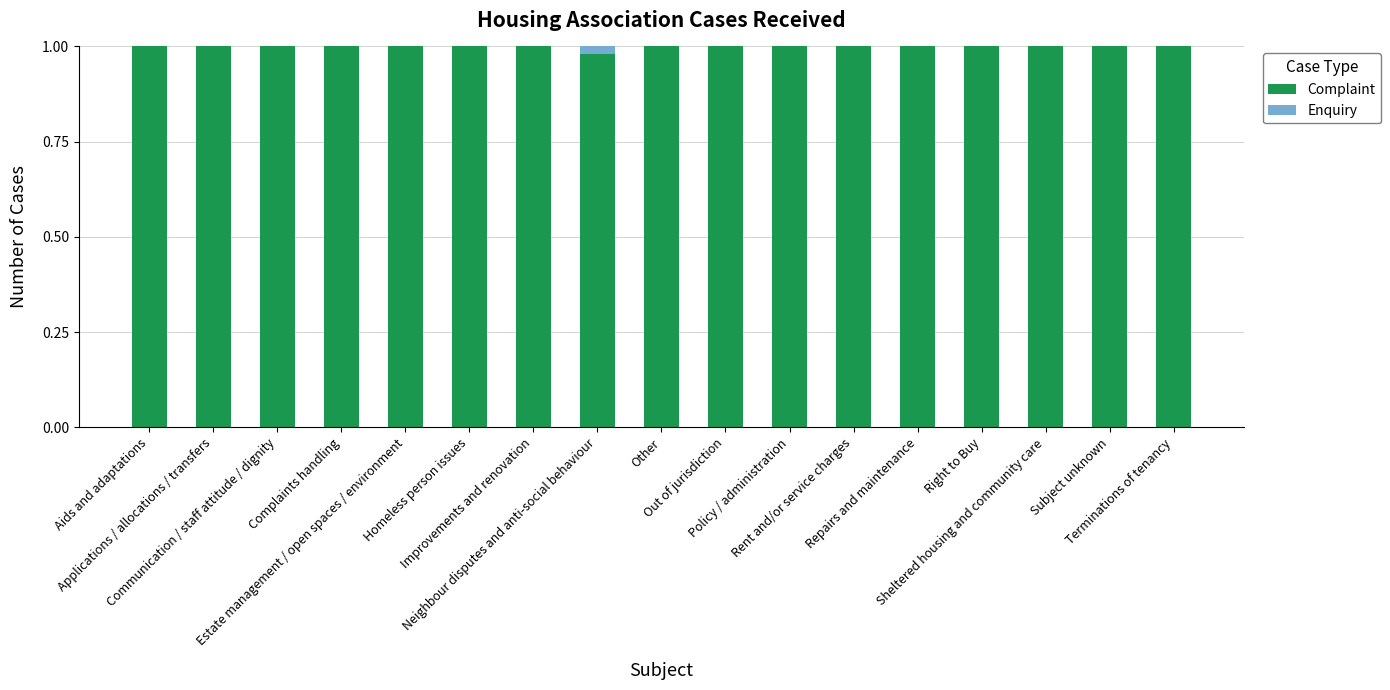

Which series has the largest total across all categories?

Complaint